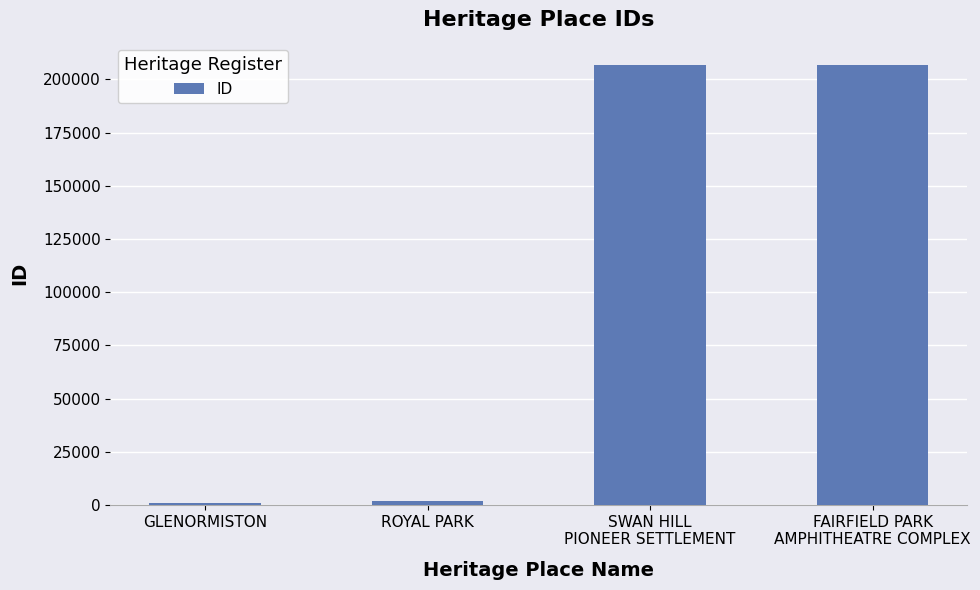

What is the sum of the values at GLENORMISTON and SWAN HILL
PIONEER SETTLEMENT?

207972